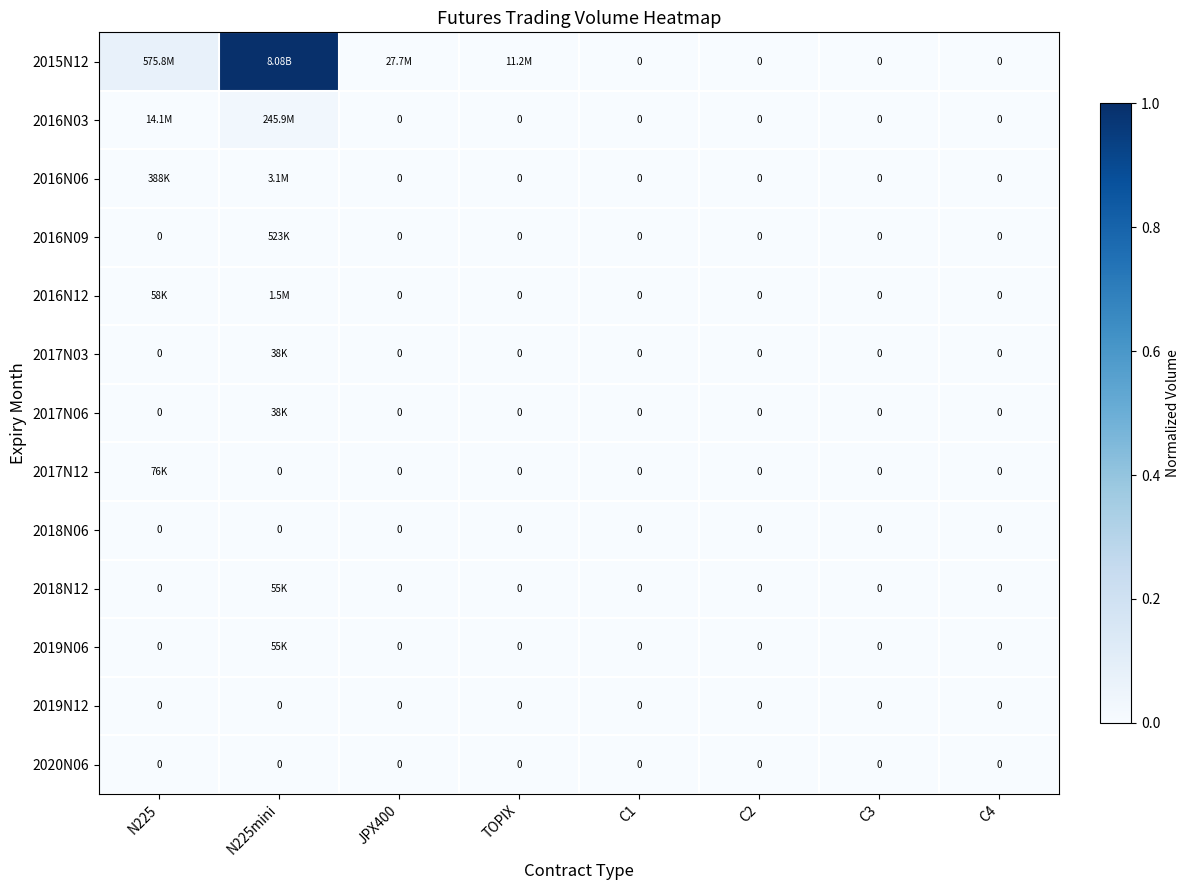

At which label does 2017N12 reach its peak?

N225